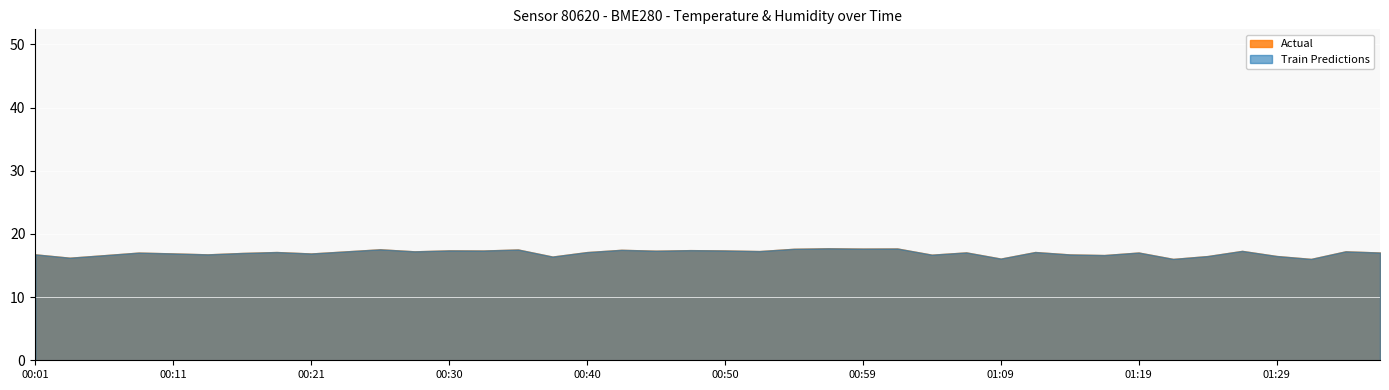

How many lines are shown in the chart?

2